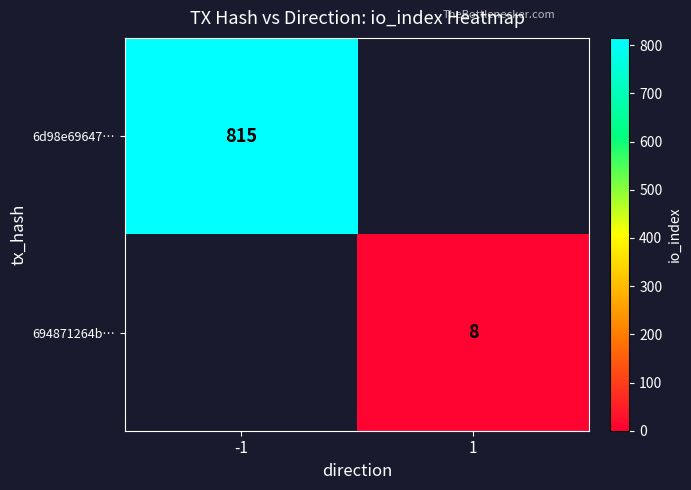

Is it true that 6d98e69647… equals 1314 at -1?

False